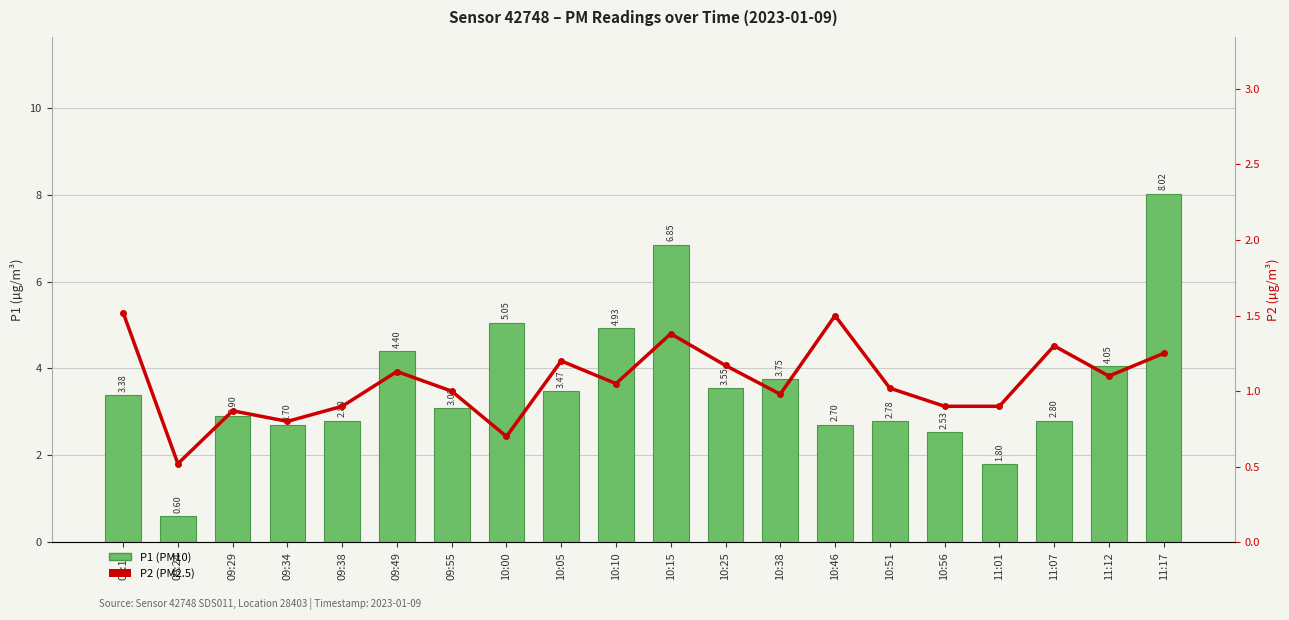

What is the label of the 10th bar from the right?

10:15